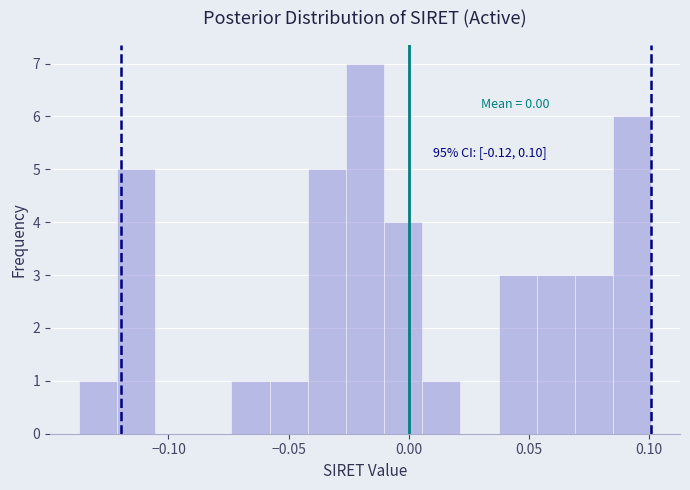

Around what value on the x-axis is the tallest bar? Give the approximate position of its centre, as read against the axis.

-0.020